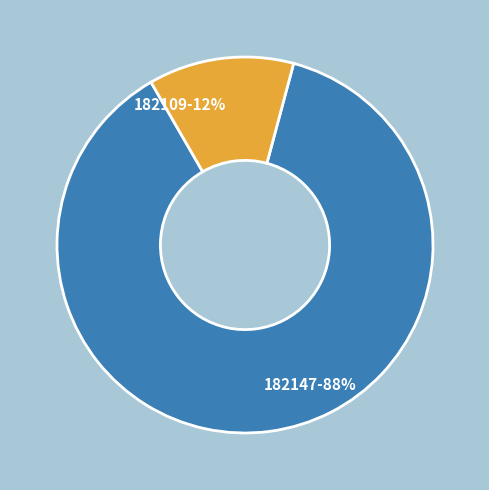

To the nearest percent, what is the average slice percentage?

50%